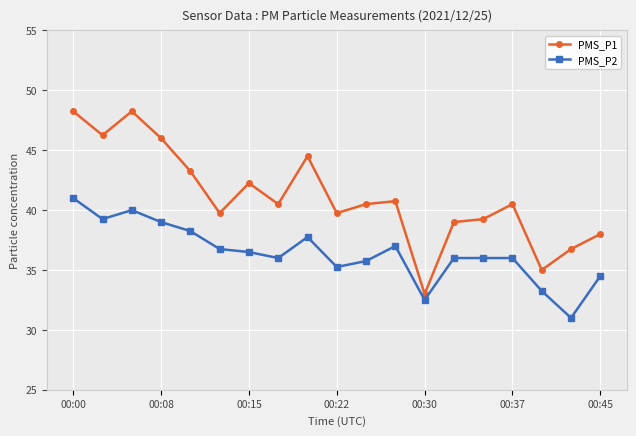

Does the chart have visible grid lines?

Yes